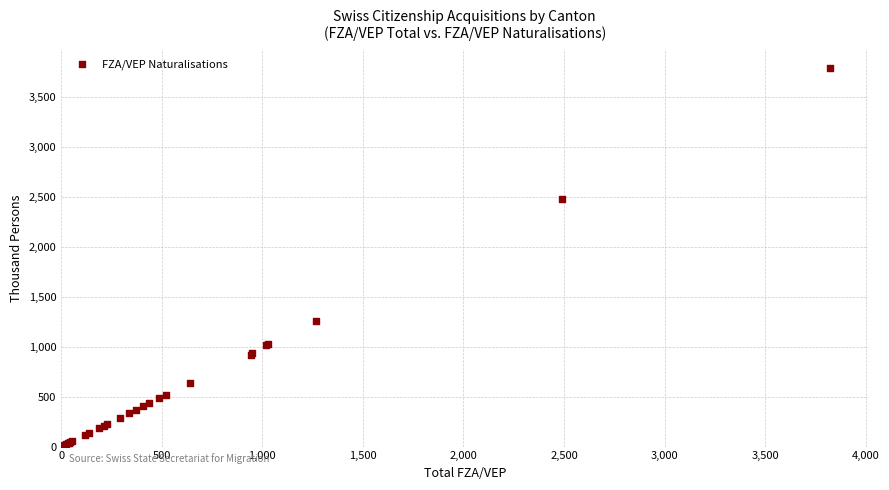

What Y value in the scatter plot is closest to 1900?

2479